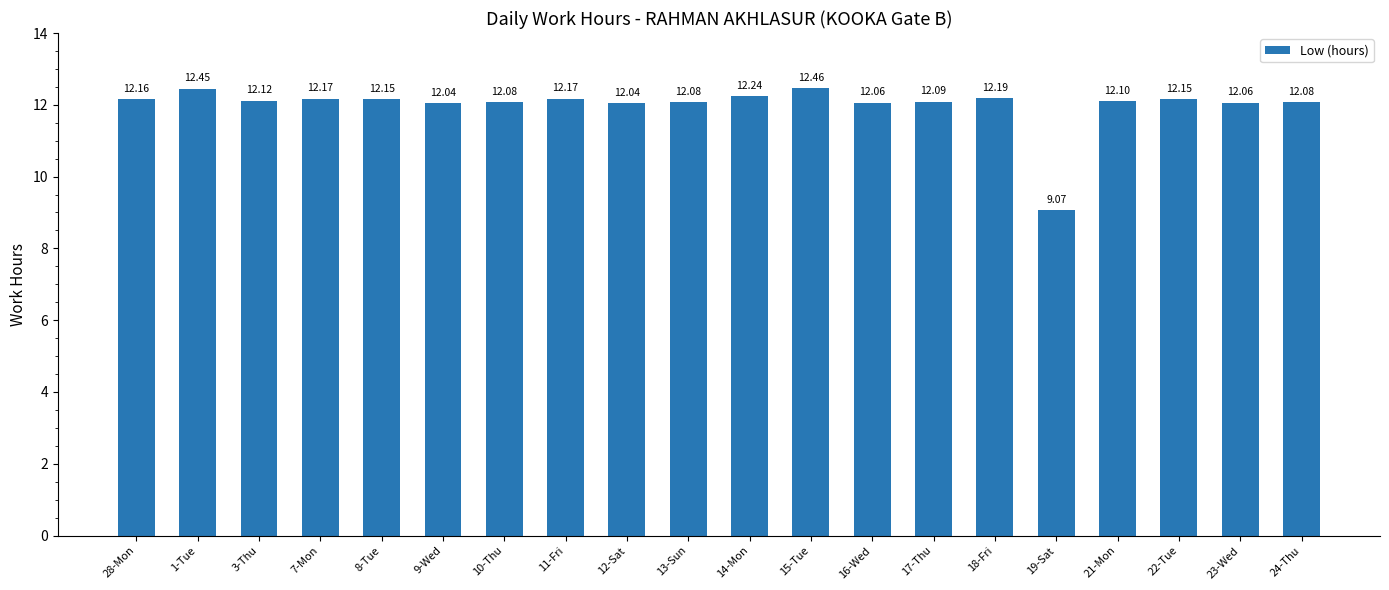

The value at 9-Wed is 12.0. True or false?

True